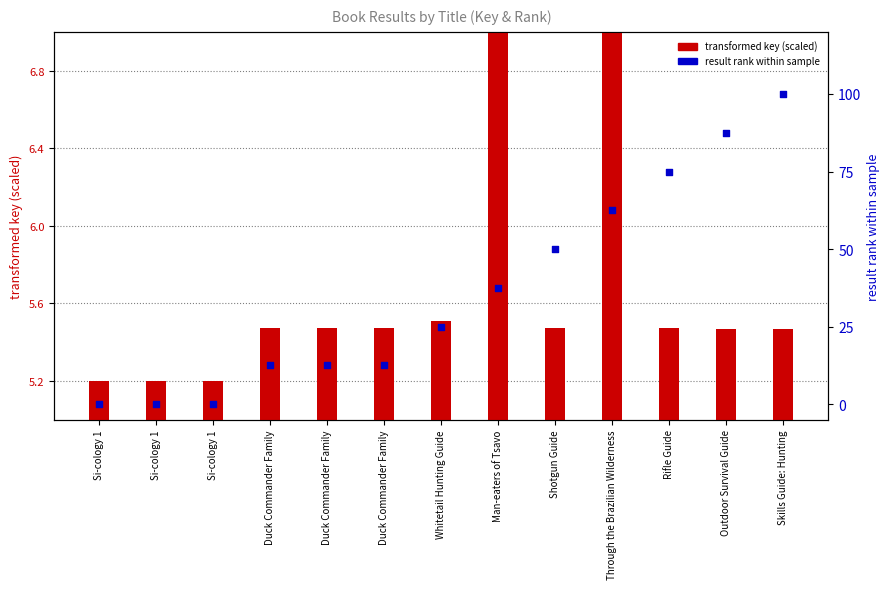

Which series has the largest Y range (max minus min)?

result rank within sample